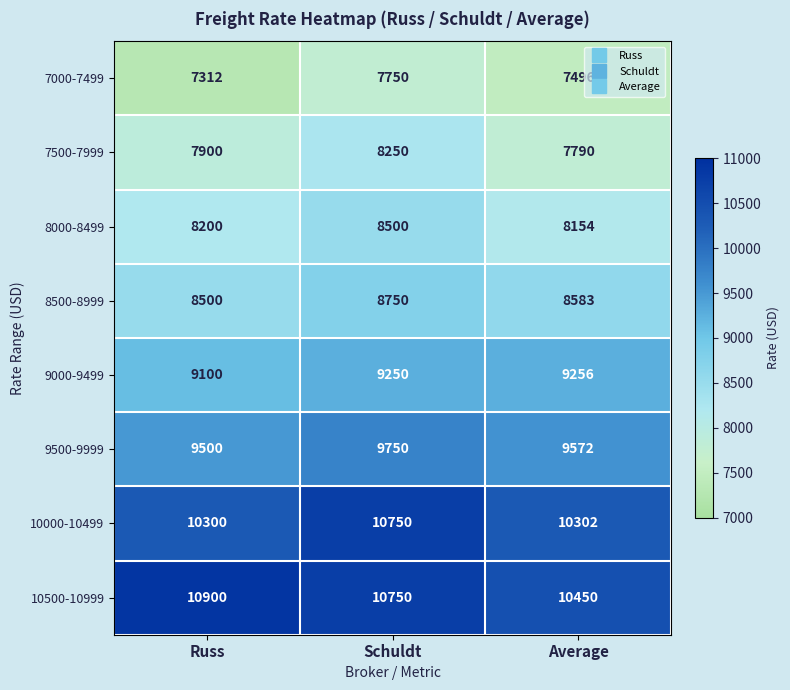

At which category is the sum across all series the highest?

Schuldt